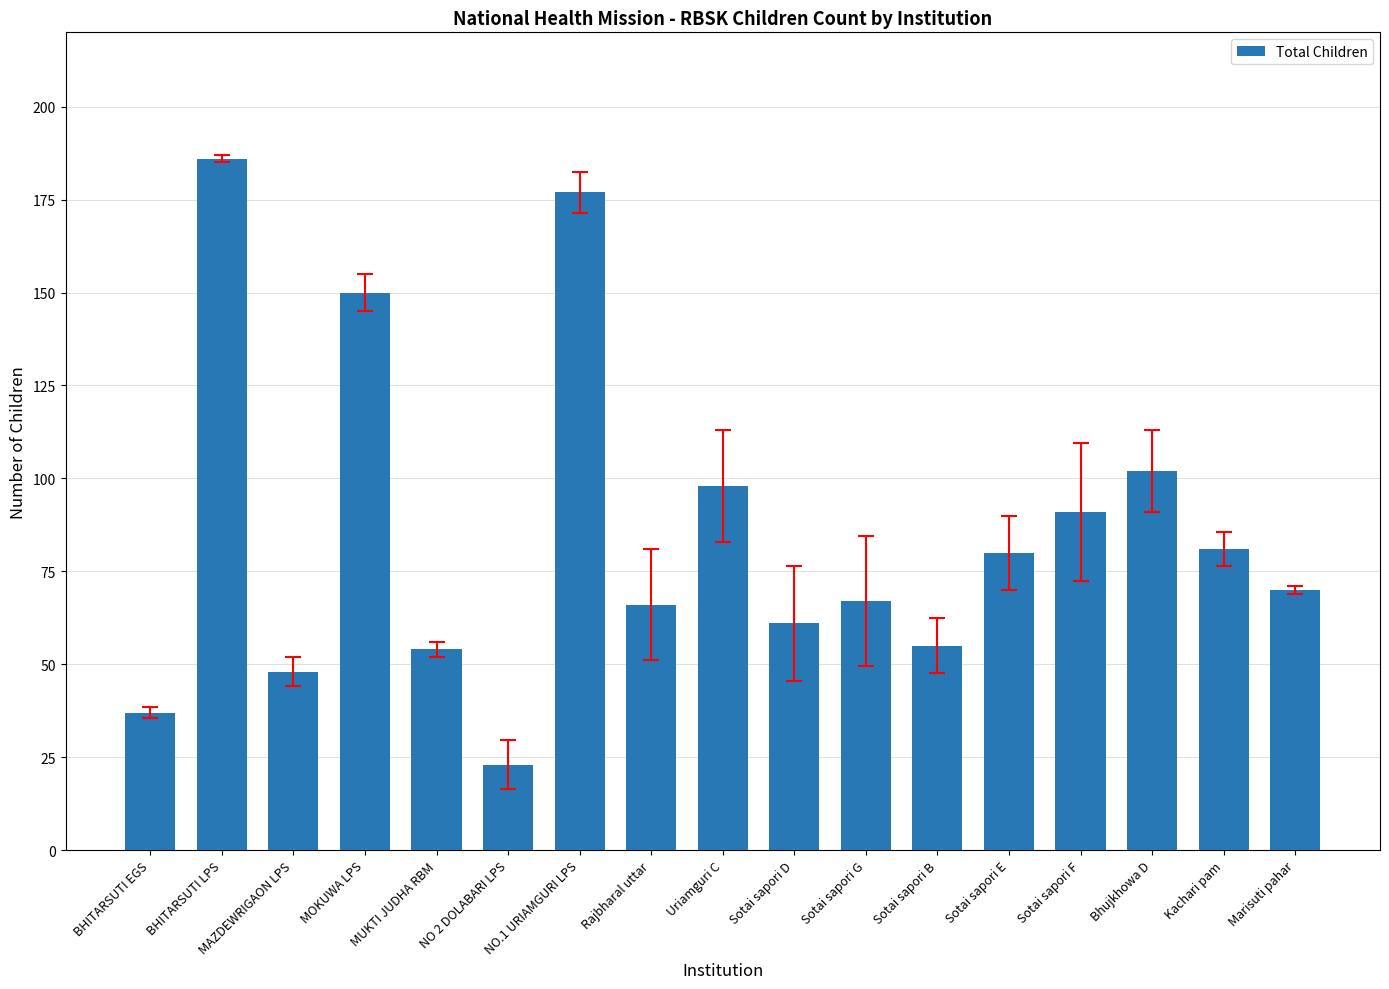

What is the difference between the maximum and second lowest values?

149